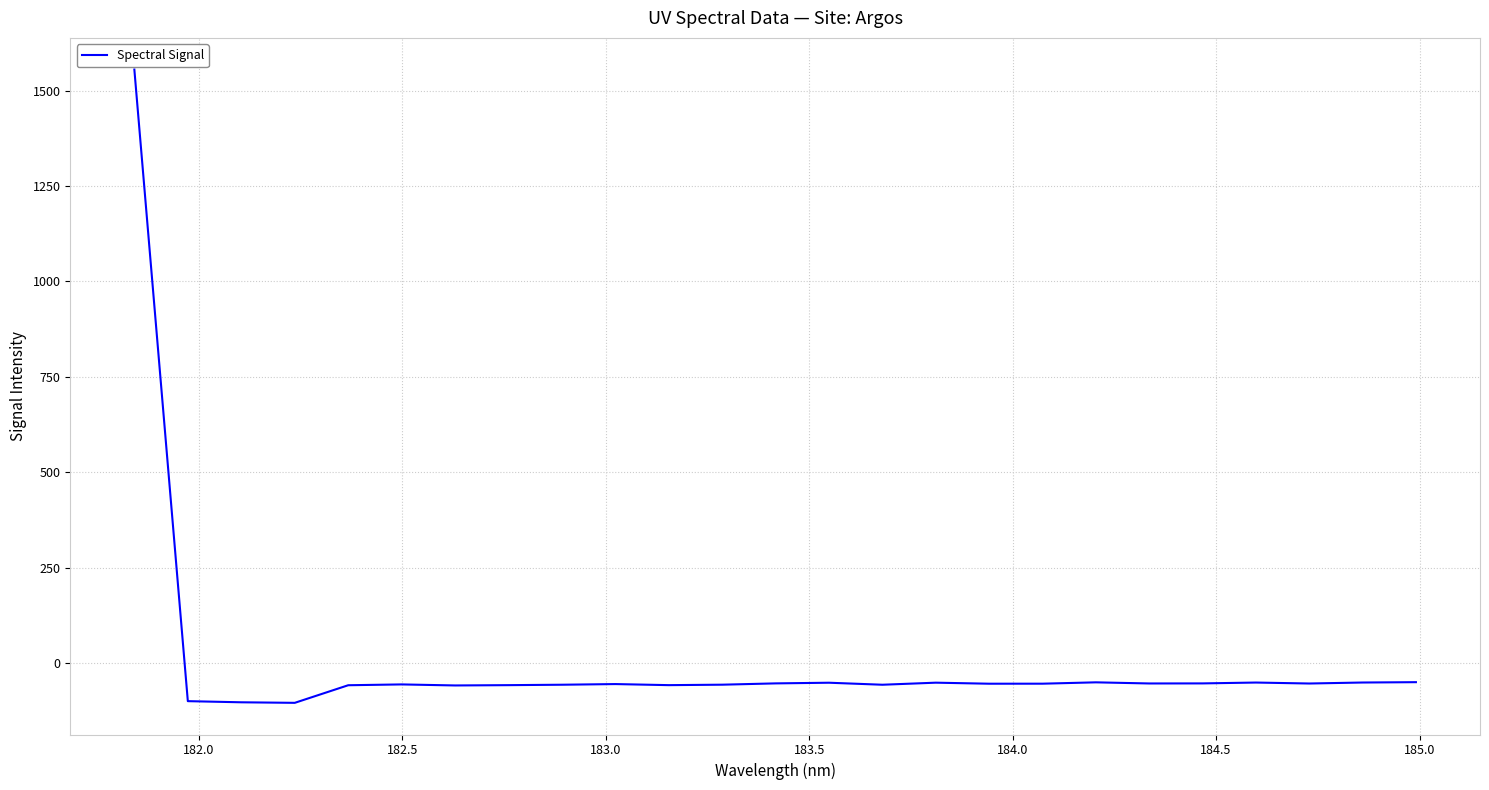

What is the difference between the maximum and minimum values?

1660.1